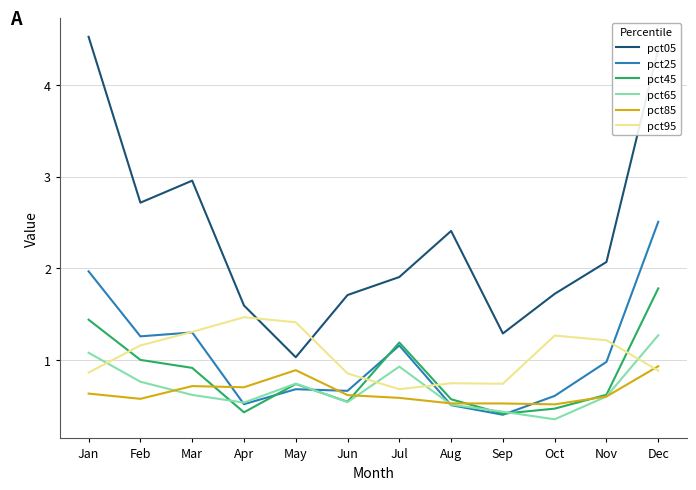

At which category is the sum across all series the highest?

Dec